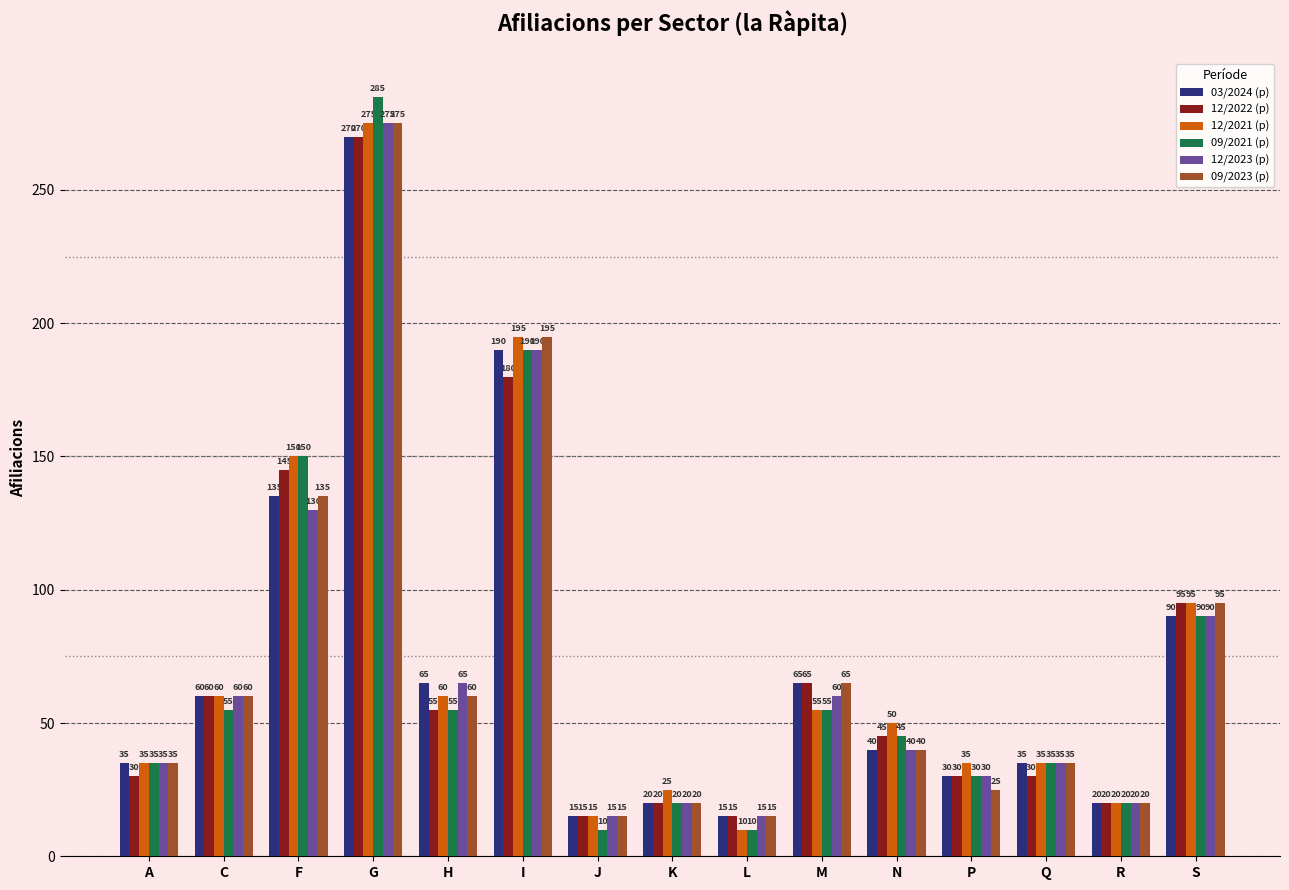

Is it true that 12/2021 (p) equals 15 at J?

True